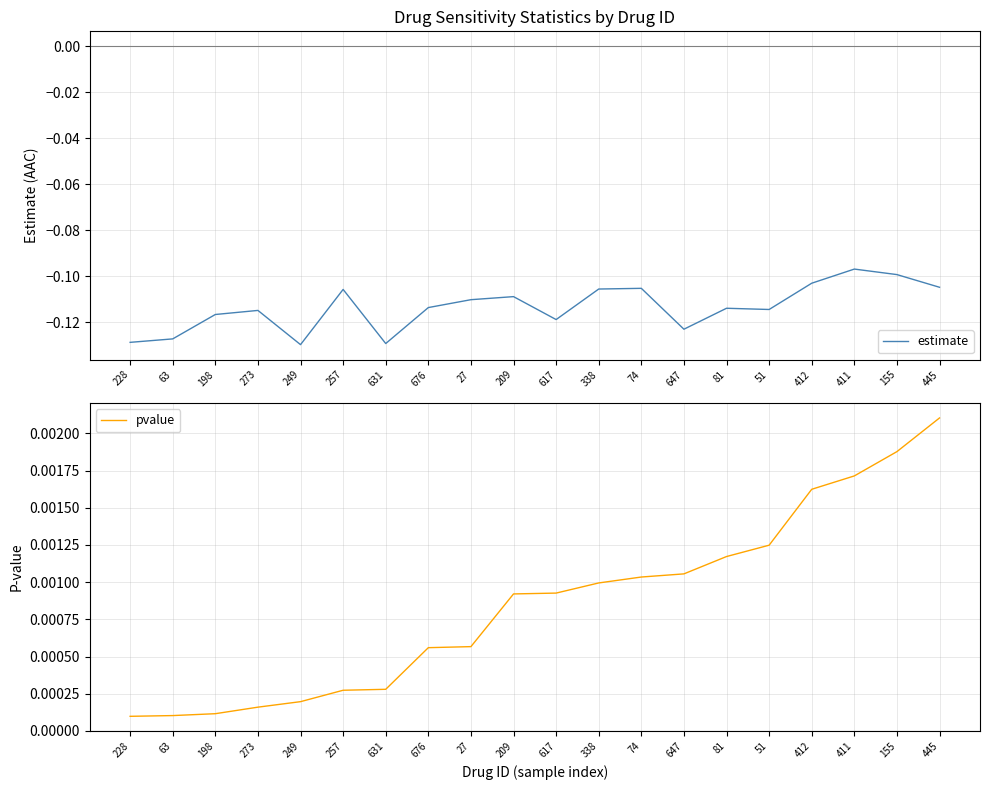

What is the difference between the highest and lowest values at 338?

0.1